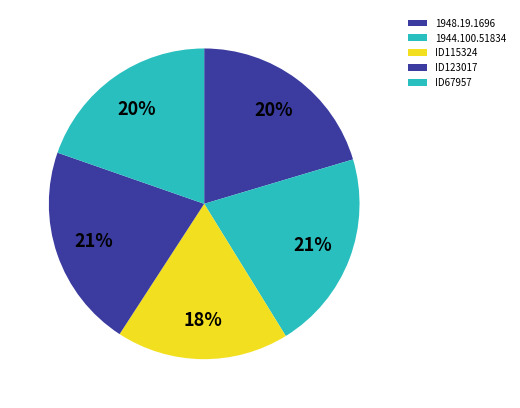

Does ID67957 represent more than half of the total?

No